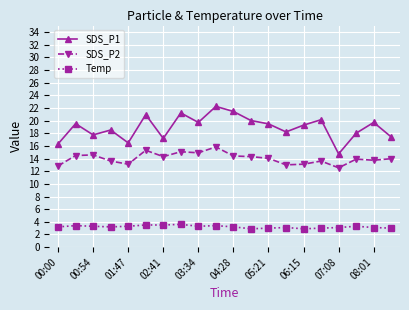

Count the Temp values in the range 3 to 4.

18